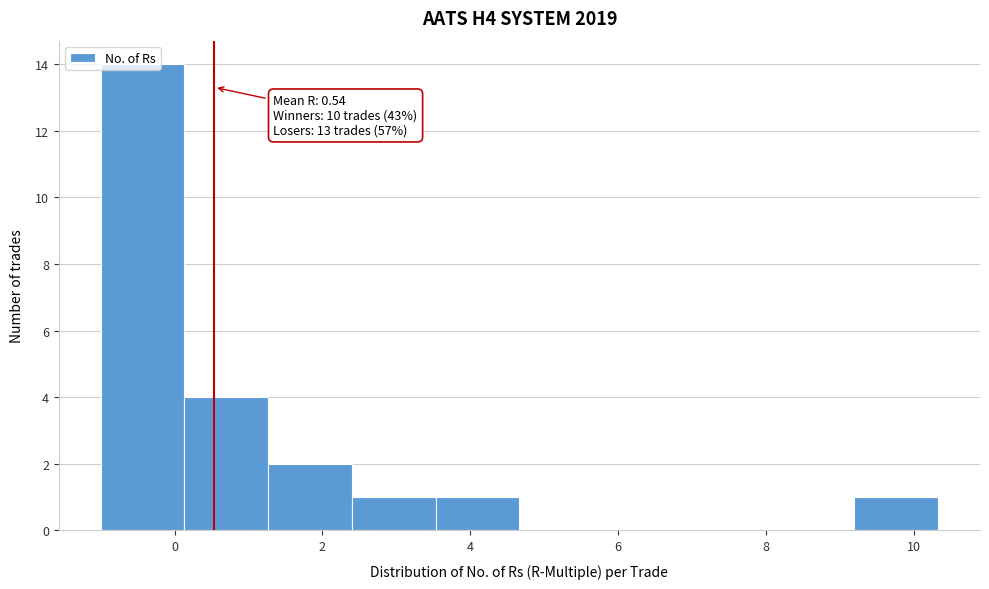

Over which range of the x-axis is the bar tallest?

-1.0 to 0.2